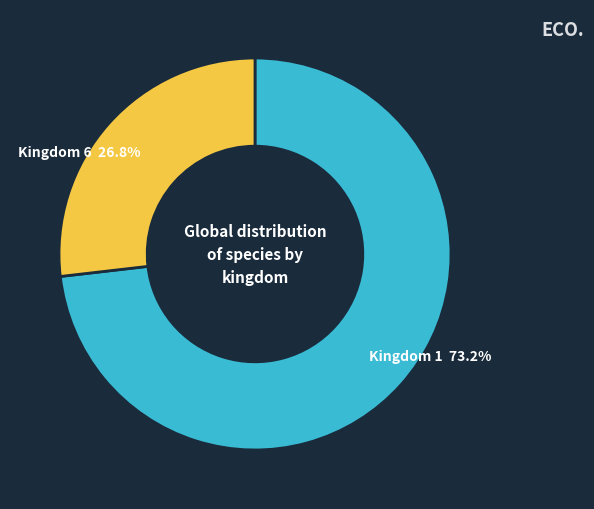

How many slices are in this pie chart?

2